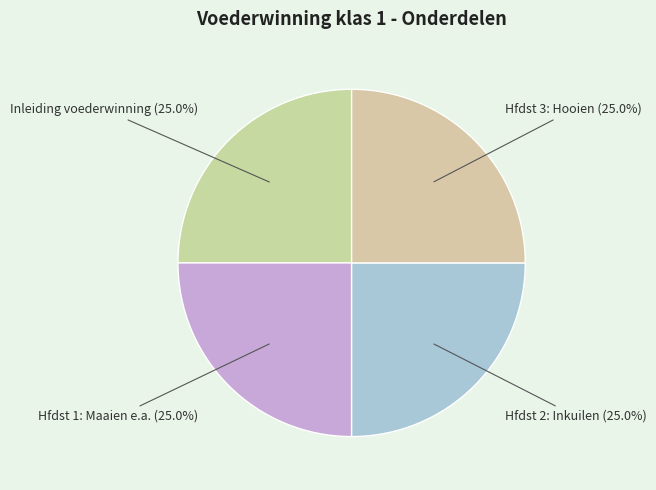

Which slice is the smallest?

Inleiding voederwinning